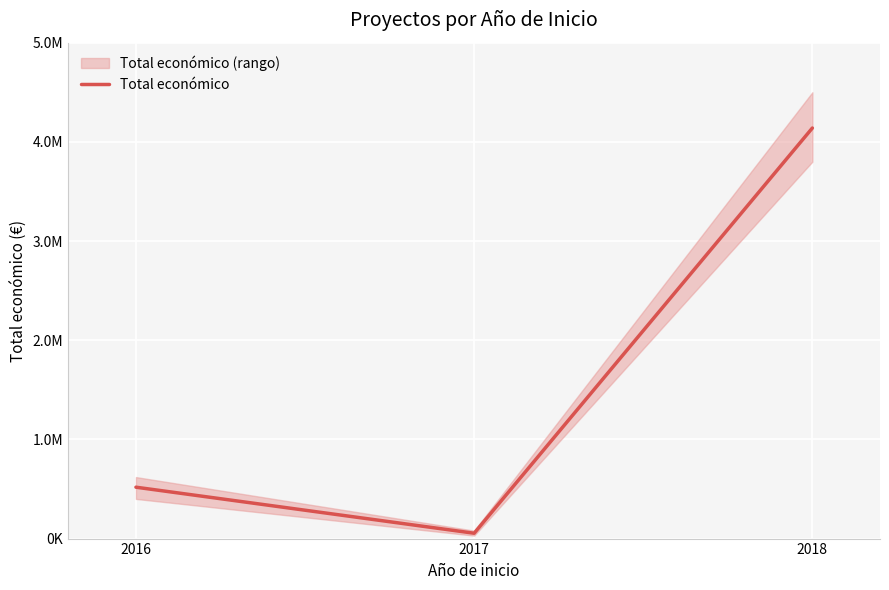

Rank the categories by value from lowest to highest.

2017, 2016, 2018